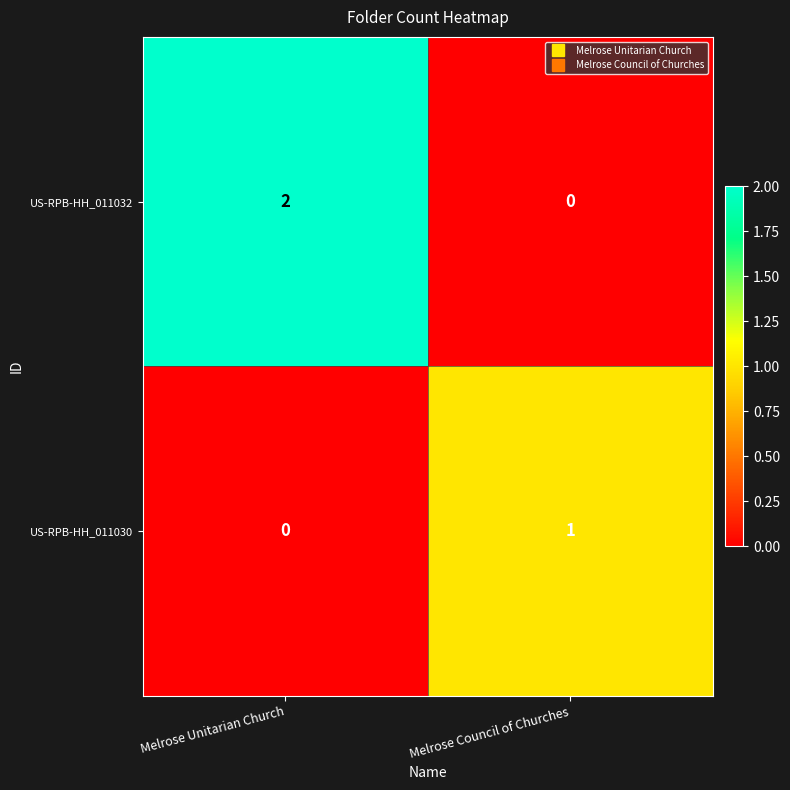

Rank the series by their maximum value, from lowest to highest.

US-RPB-HH_011030, US-RPB-HH_011032